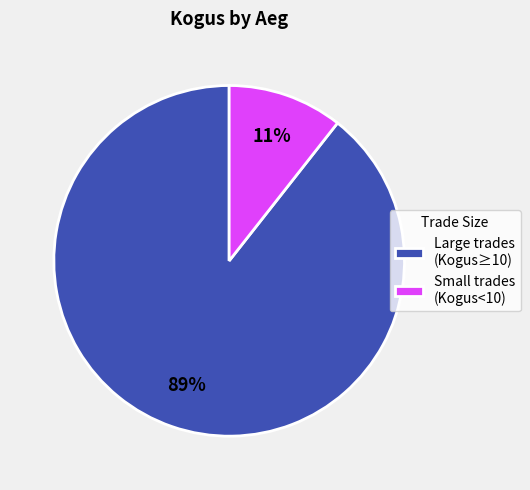

What is the smallest slice in the pie chart?

Small trades (Kogus<10)